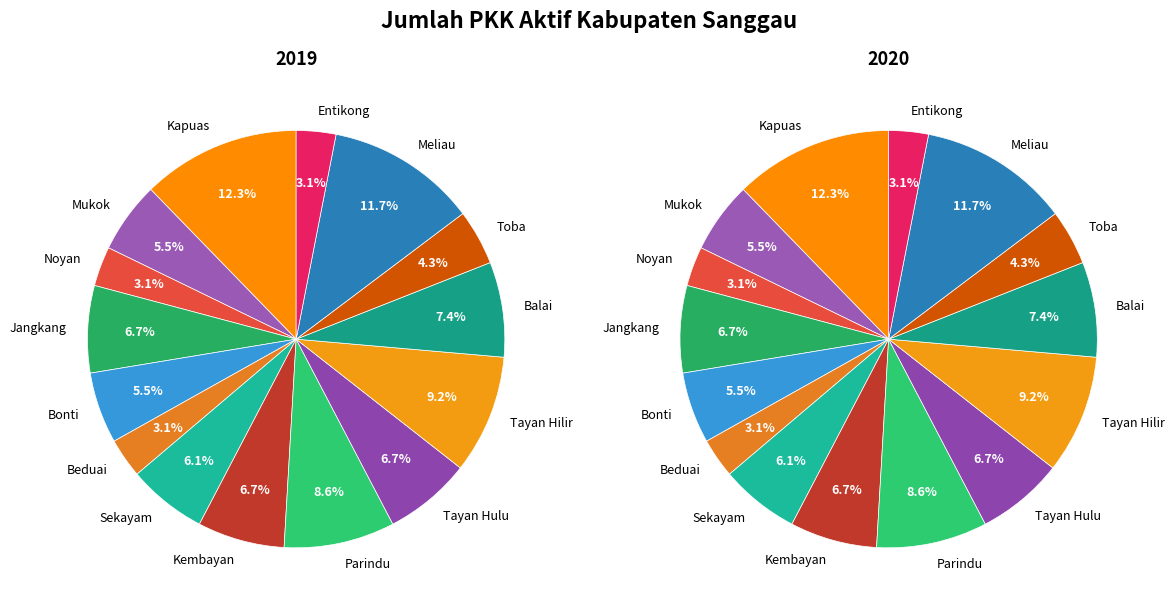

How many slices are in this pie chart?

15